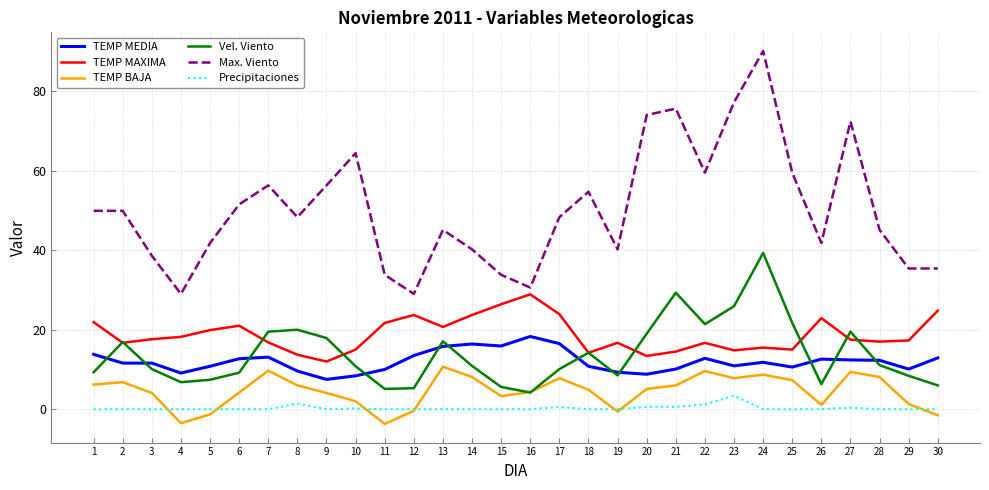

Does the chart display data point markers on the line(s)?

No